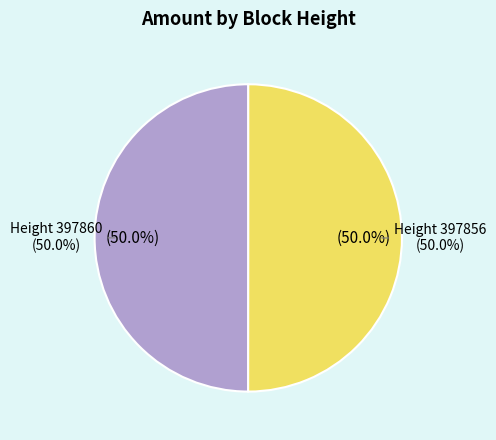

Is it true that 397856 is 50% of the pie?

True